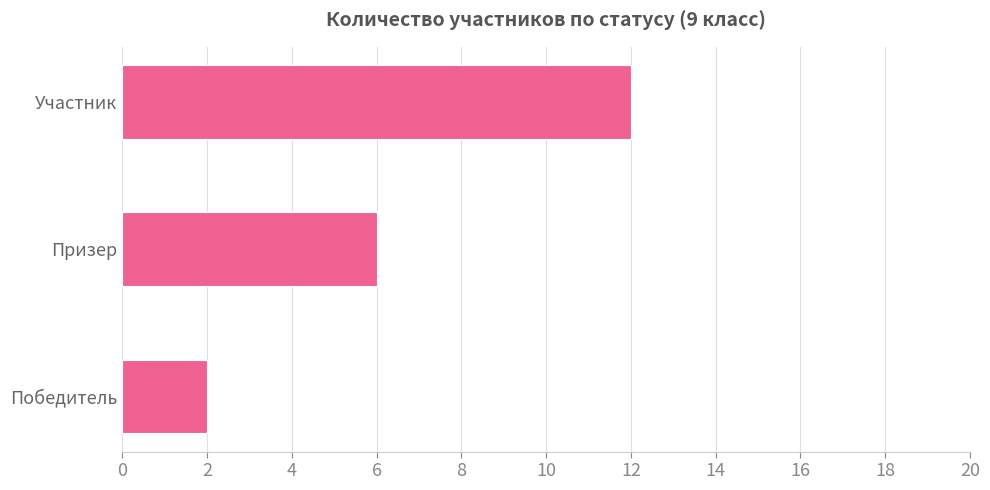

List the labels in order of value, largest first.

Участник, Призер, Победитель